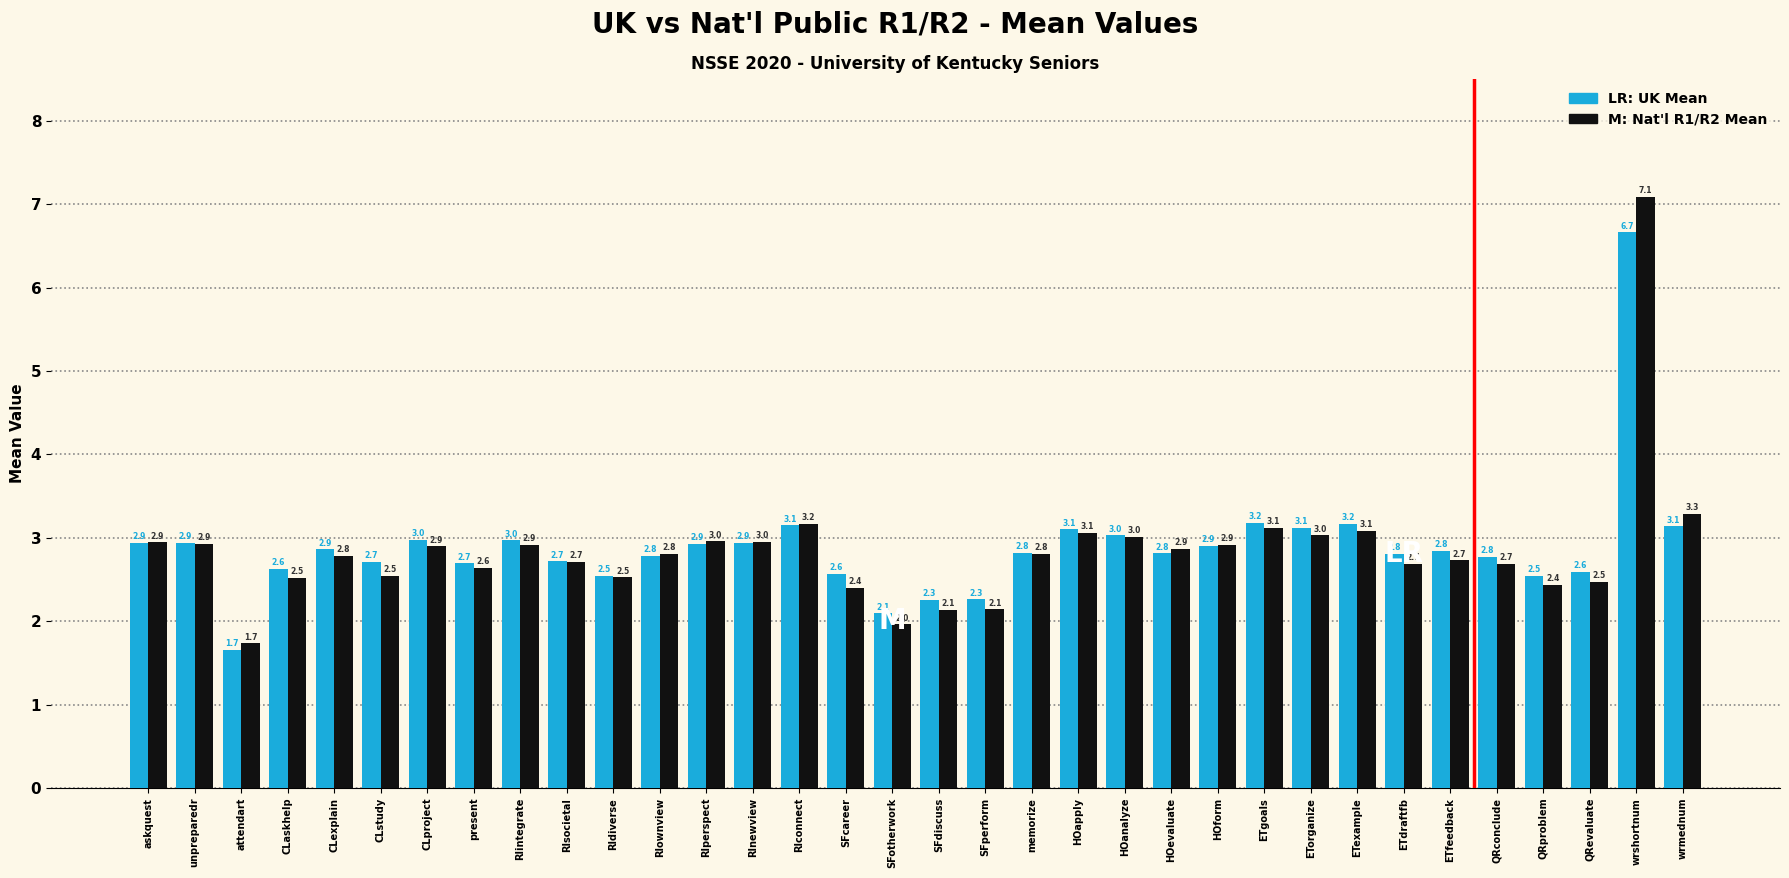

What is the total value across all series at RInewview?

5.9